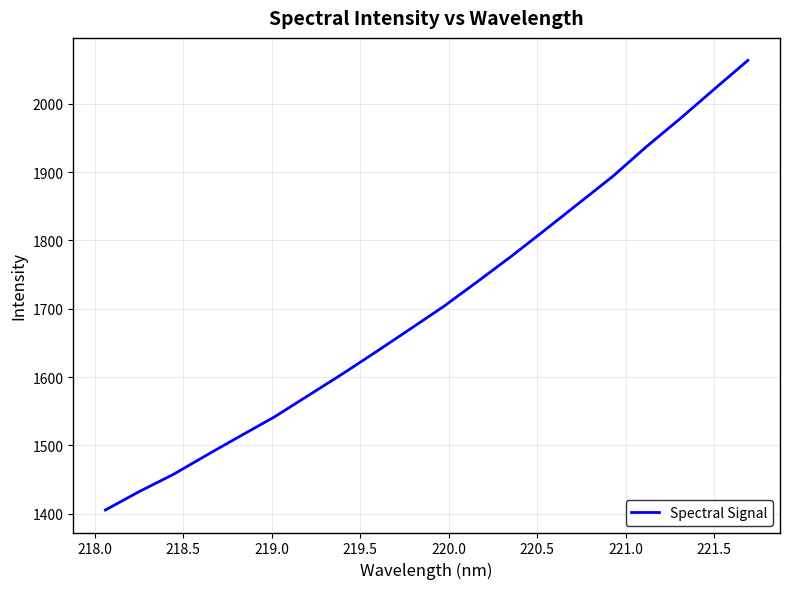

What is the maximum value shown in the chart?

2063.4